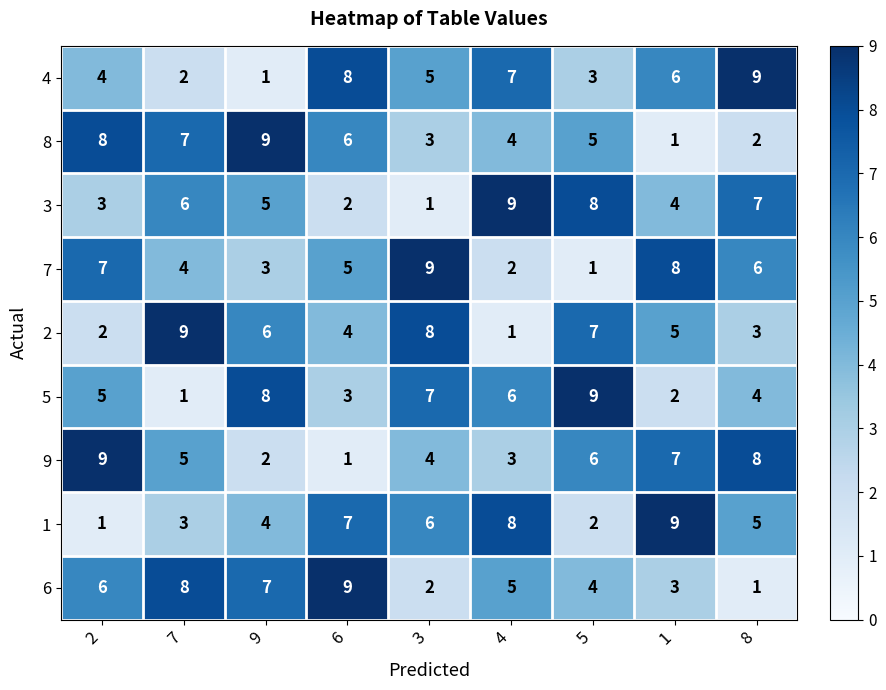

What is the spread (max minus min) of values at 9?

8